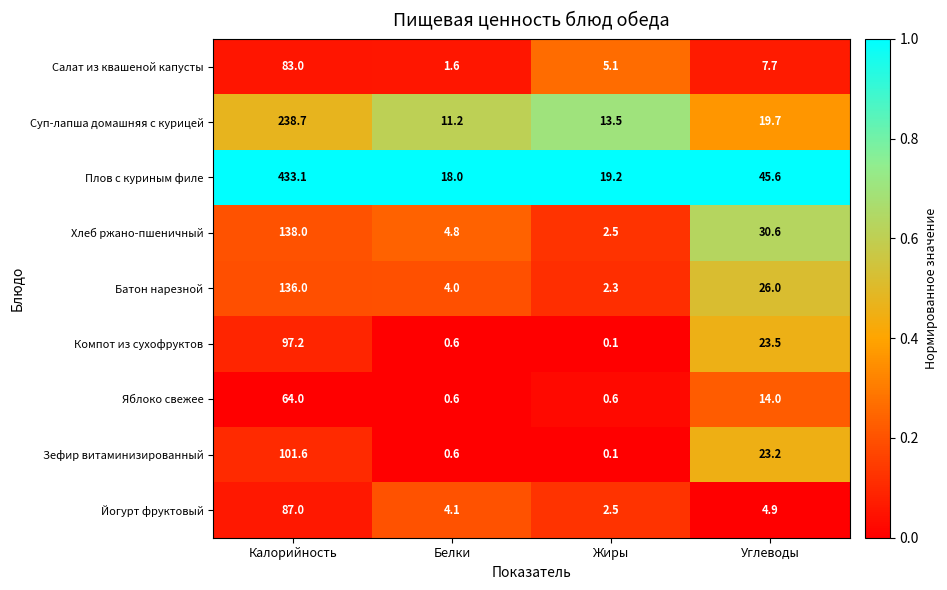

Rank the categories by Батон нарезной value from lowest to highest.

Жиры, Белки, Углеводы, Калорийность